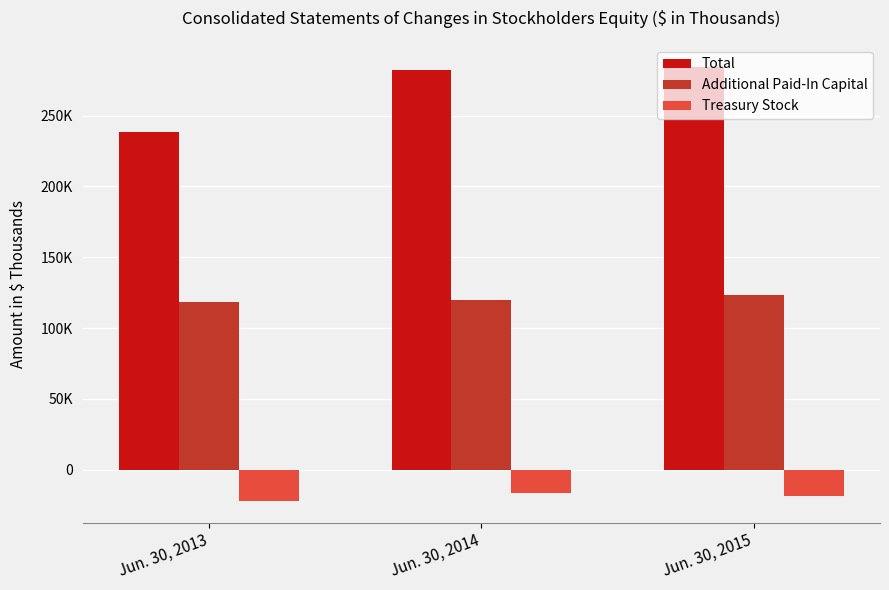

The Additional Paid-In Capital series shows 184497 at Jun. 30, 2015. True or false?

False